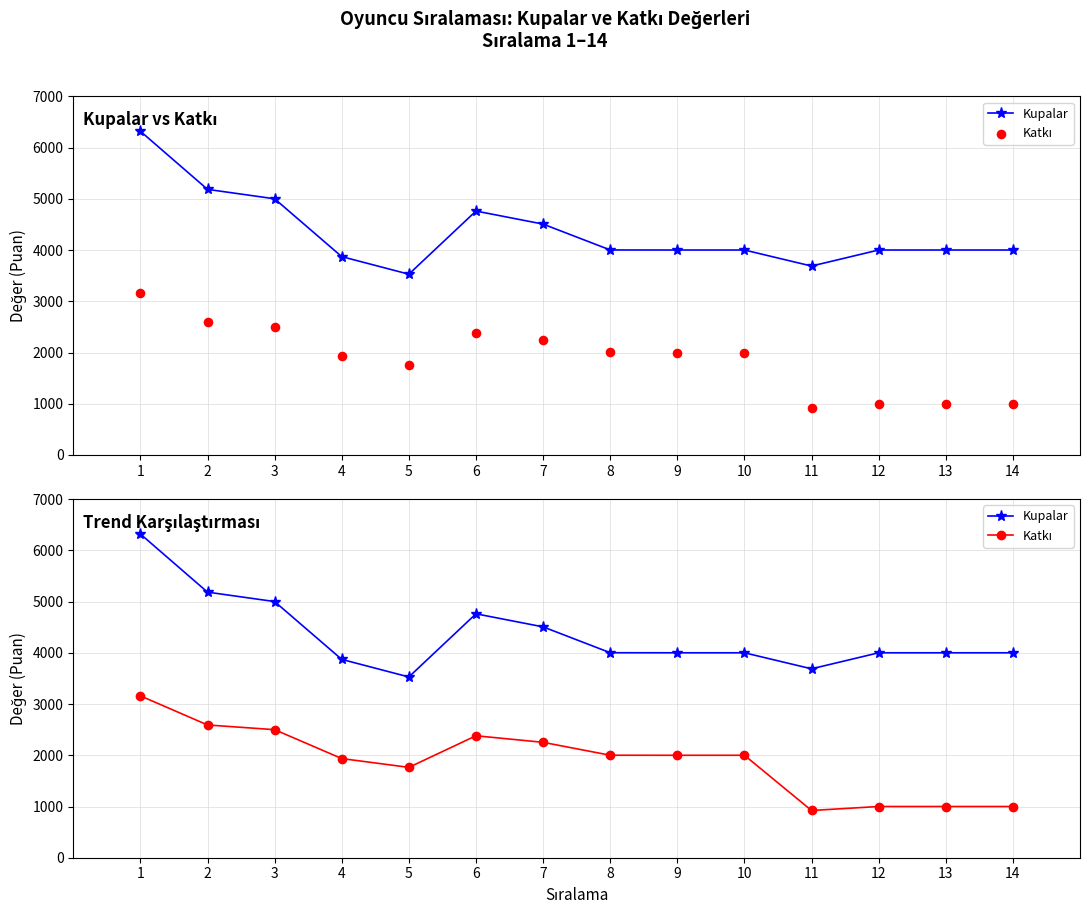

Which series has the largest Y range (max minus min)?

Kupalar